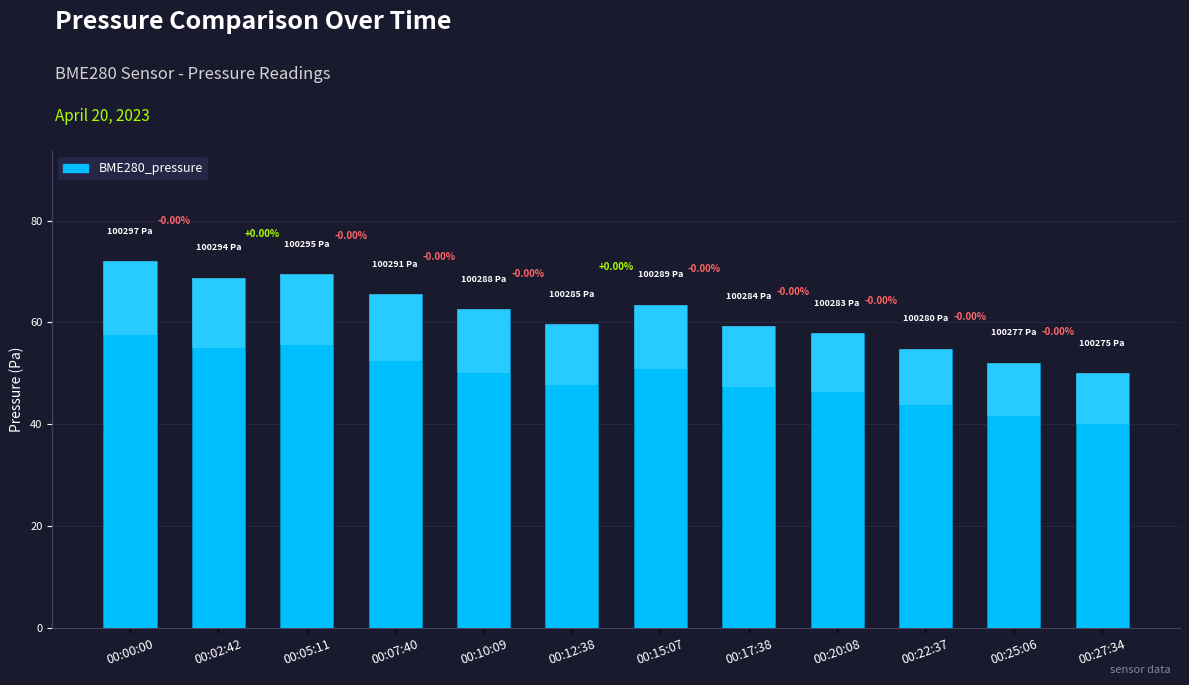

Read the value at 00:17:38.

59.3